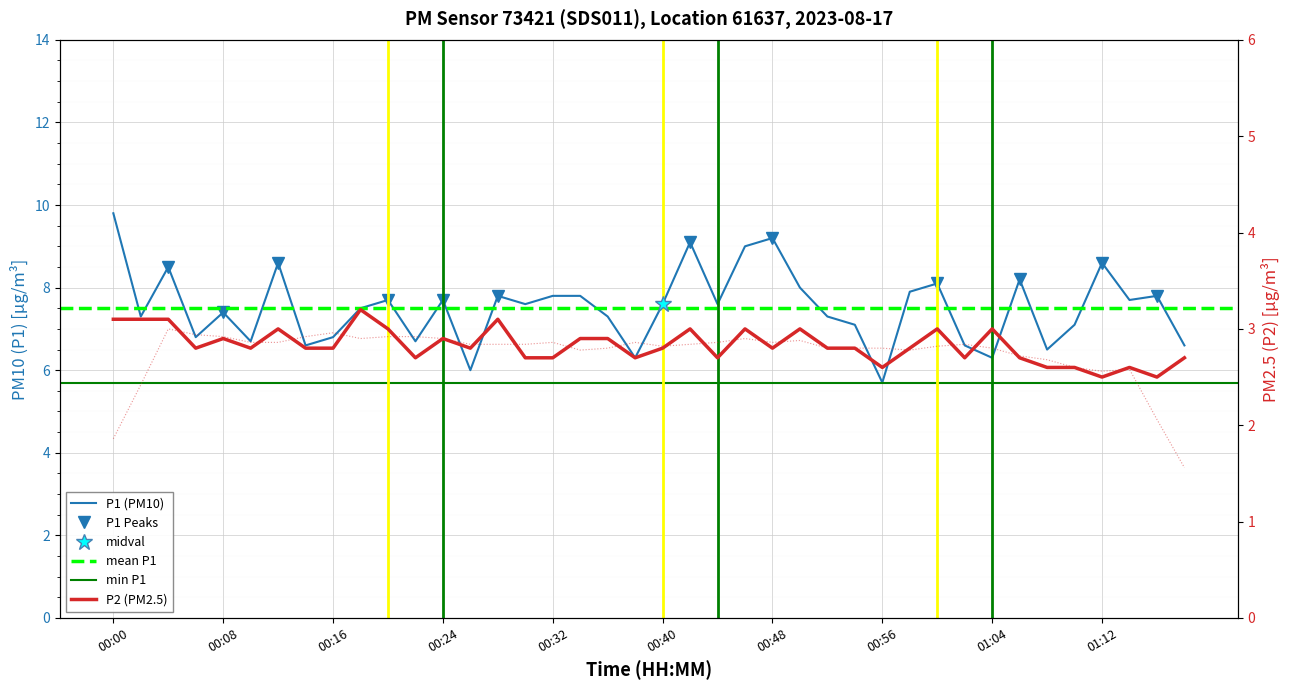

What is the sum of all P1 values?

300.7